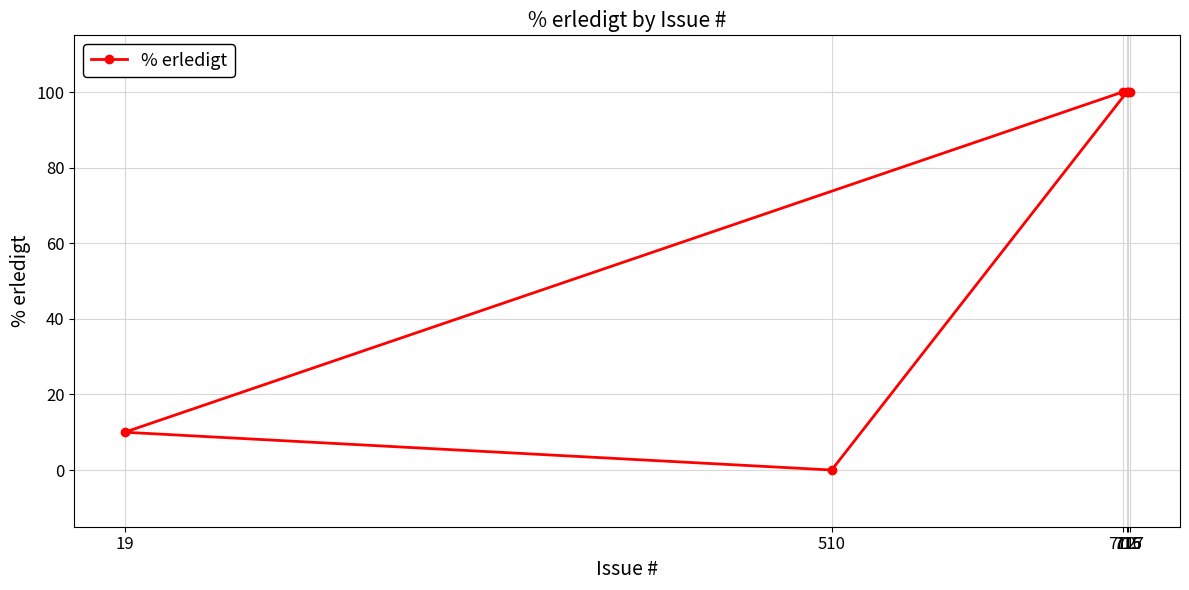

What is the change in value from 717 to 510?

-100